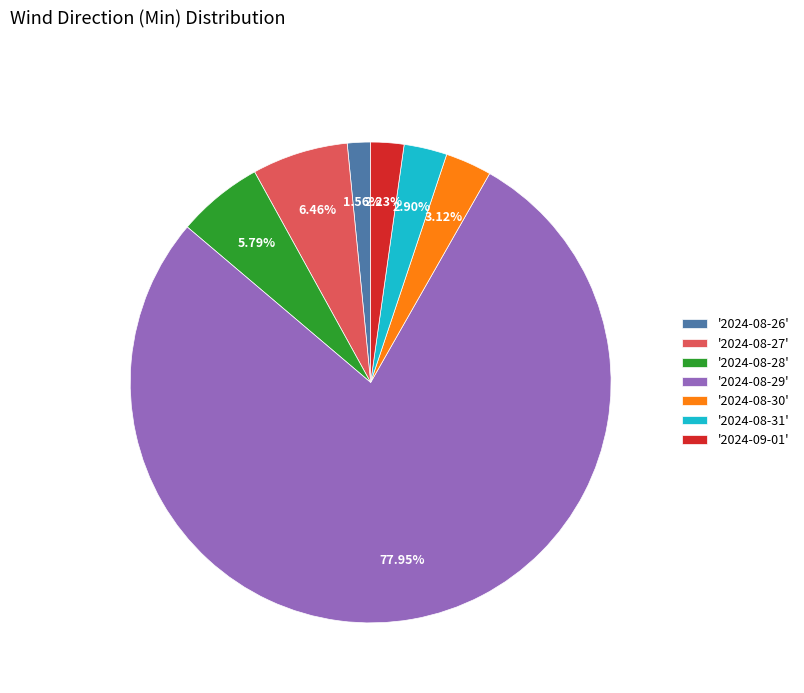

Count the number of slices in the pie.

7